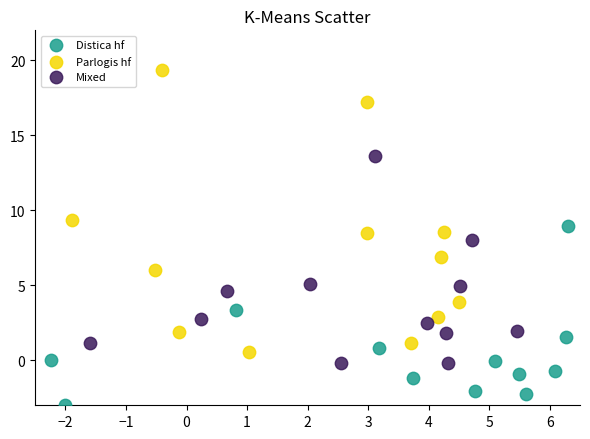

What are all the series names shown in the legend?

Distica hf, Parlogis hf, Mixed